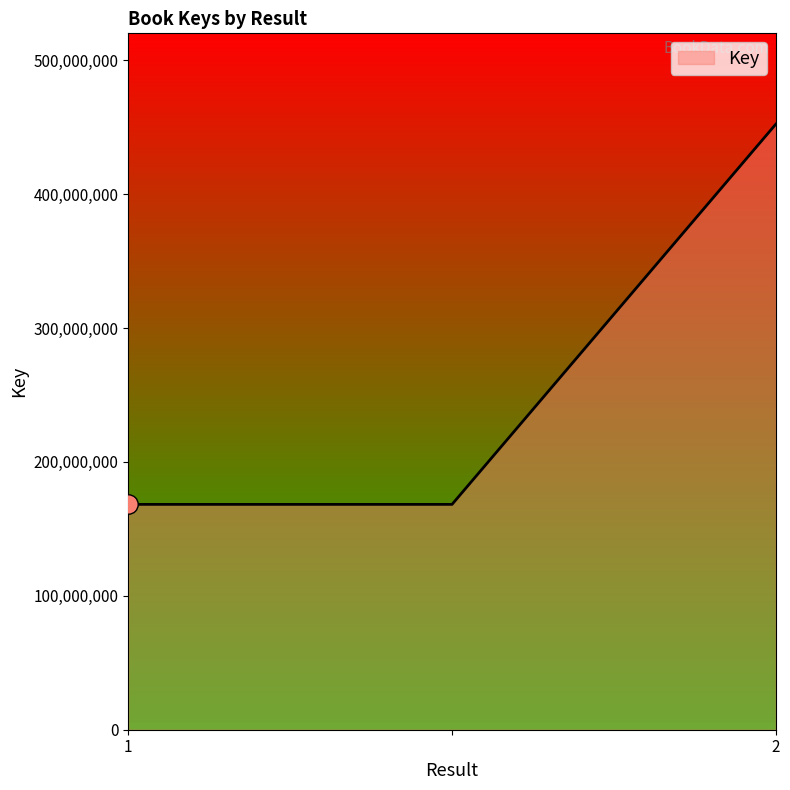

What is the minimum value shown in the chart?

168298635